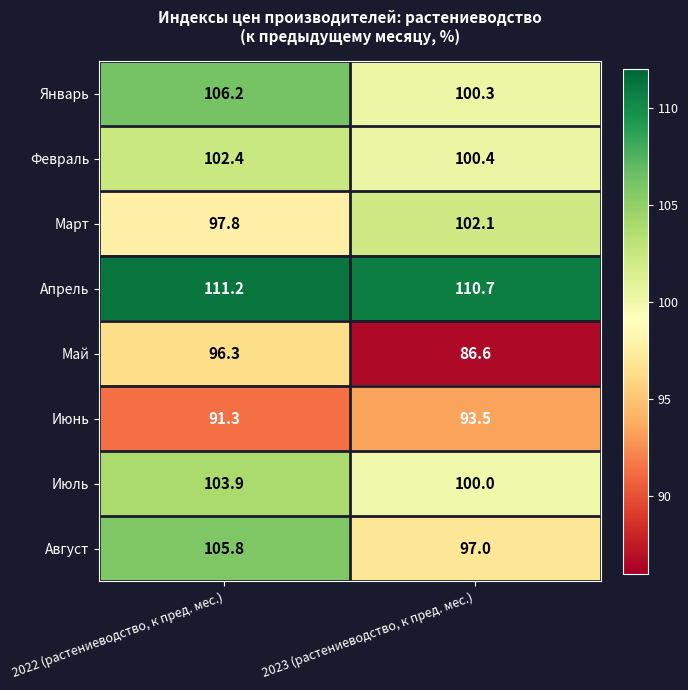

Which label corresponds to the smallest value in the chart?

2023 (растениеводство, к пред. мес.)